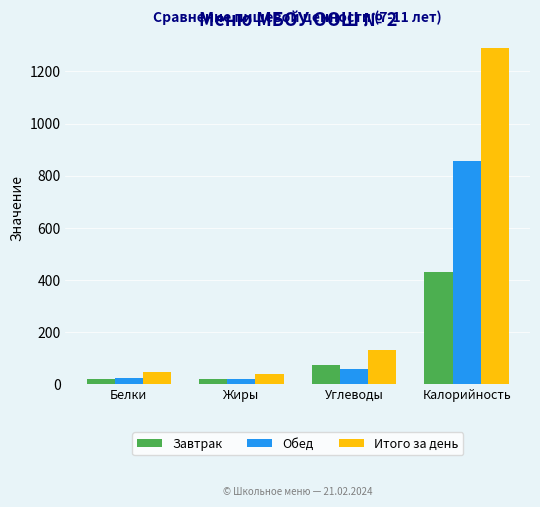

Which series has the widest spread of values?

Итого за день